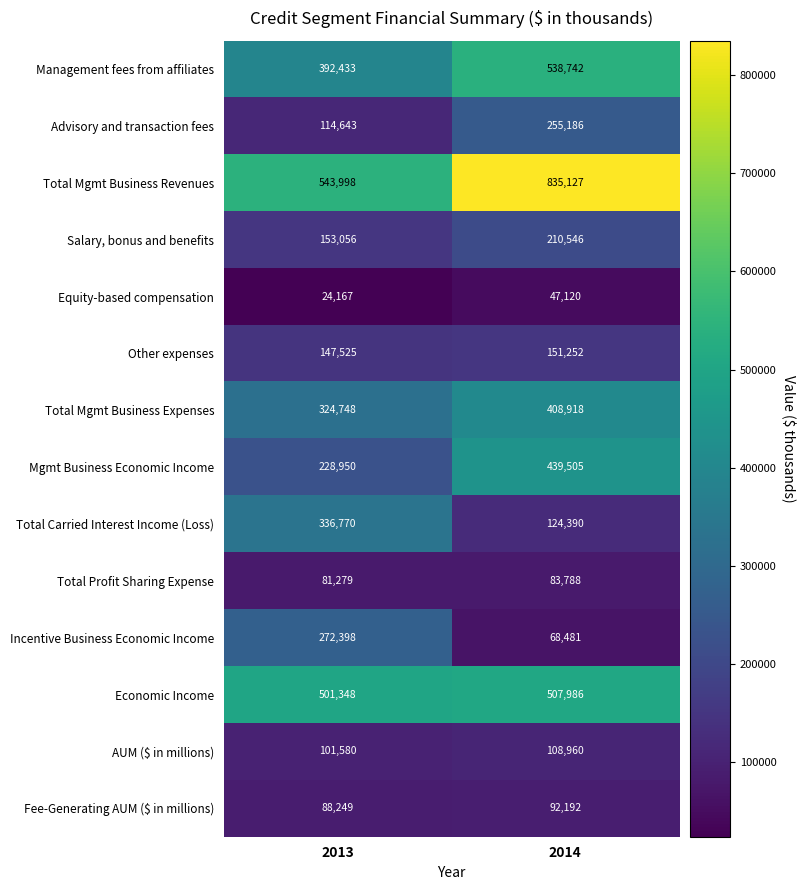

Where is Fee-Generating AUM ($ in millions) nearest to the value 90220?

2013